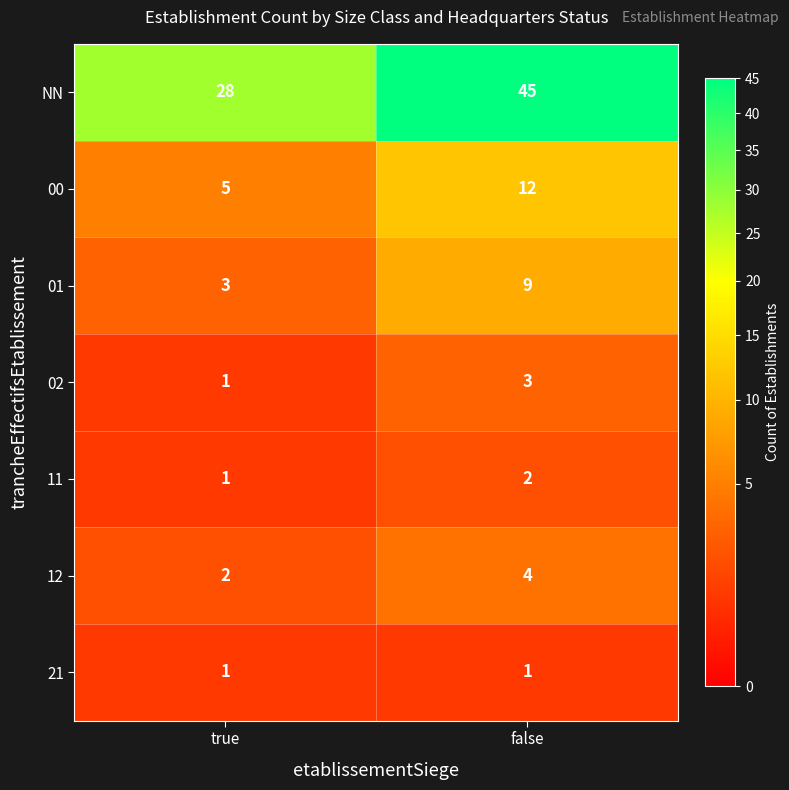

Count the number of data series in this chart.

7